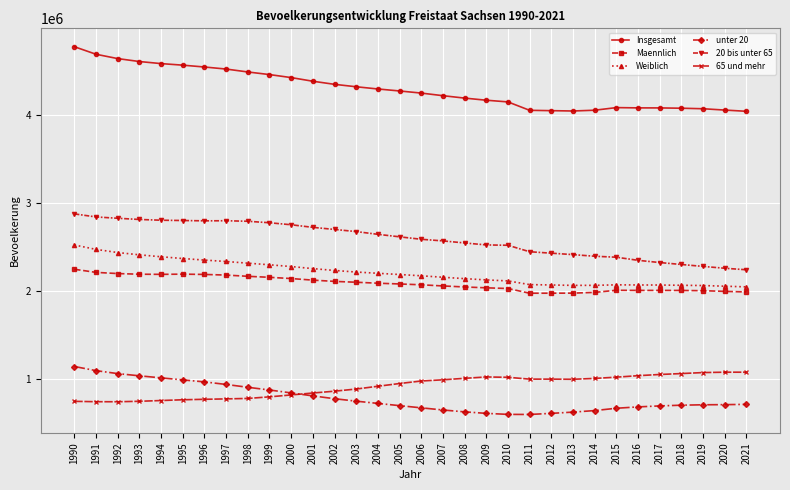

The Insgesamt series shows 1974881 at 2003. True or false?

False